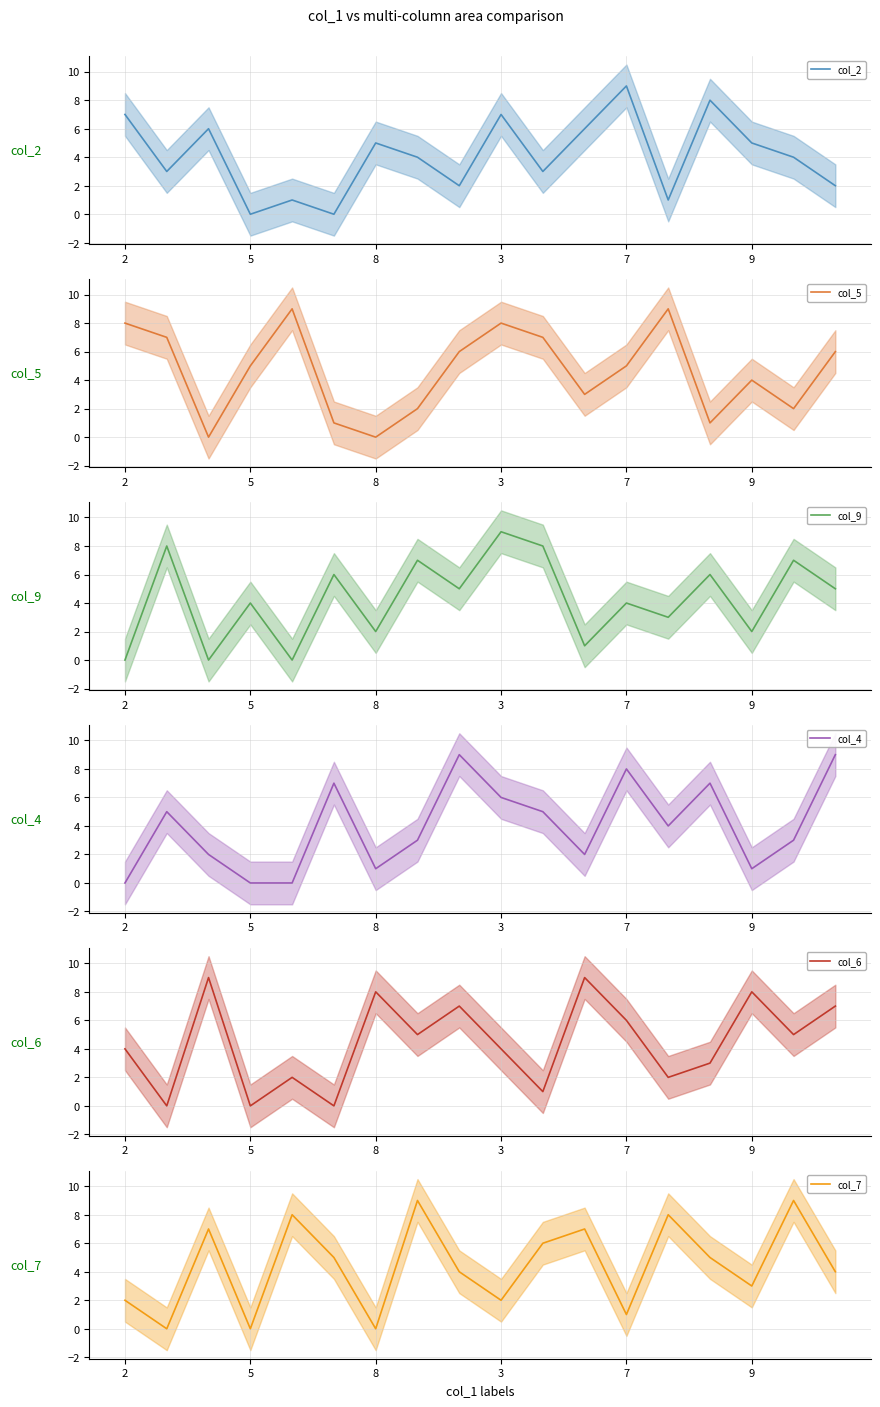

Reading right to left, extract all data points from this chart.

col_2: 2	4	5	8	1	9	6	3	7	2	4	5	0	1	0	6	3	7
col_5: 6	2	4	1	9	5	3	7	8	6	2	0	1	9	5	0	7	8
col_9: 5	7	2	6	3	4	1	8	9	5	7	2	6	0	4	0	8	0
col_4: 9	3	1	7	4	8	2	5	6	9	3	1	7	0	0	2	5	0
col_6: 7	5	8	3	2	6	9	1	4	7	5	8	0	2	0	9	0	4
col_7: 4	9	3	5	8	1	7	6	2	4	9	0	5	8	0	7	0	2